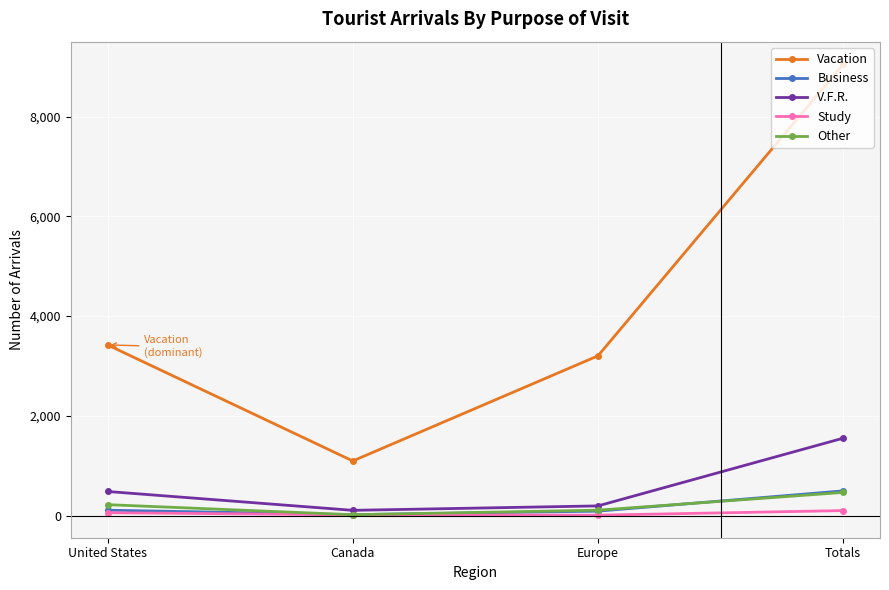

True or false: Other and Vacation cross at least once.

False